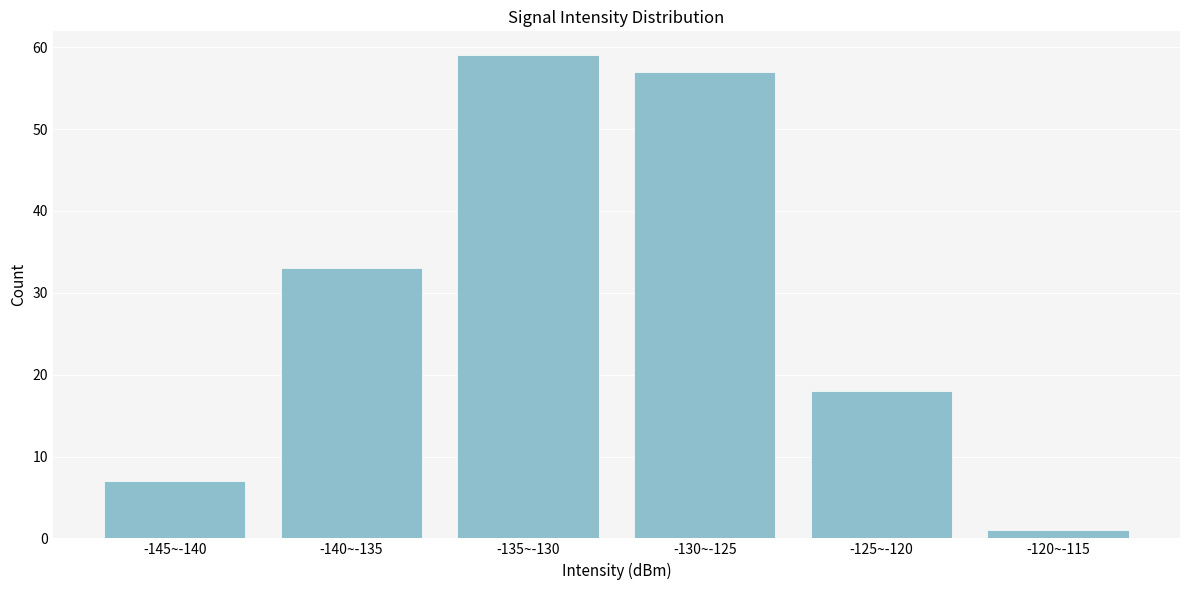

Reading right to left, transcribe all the data shown in this chart.

1	18	57	59	33	7